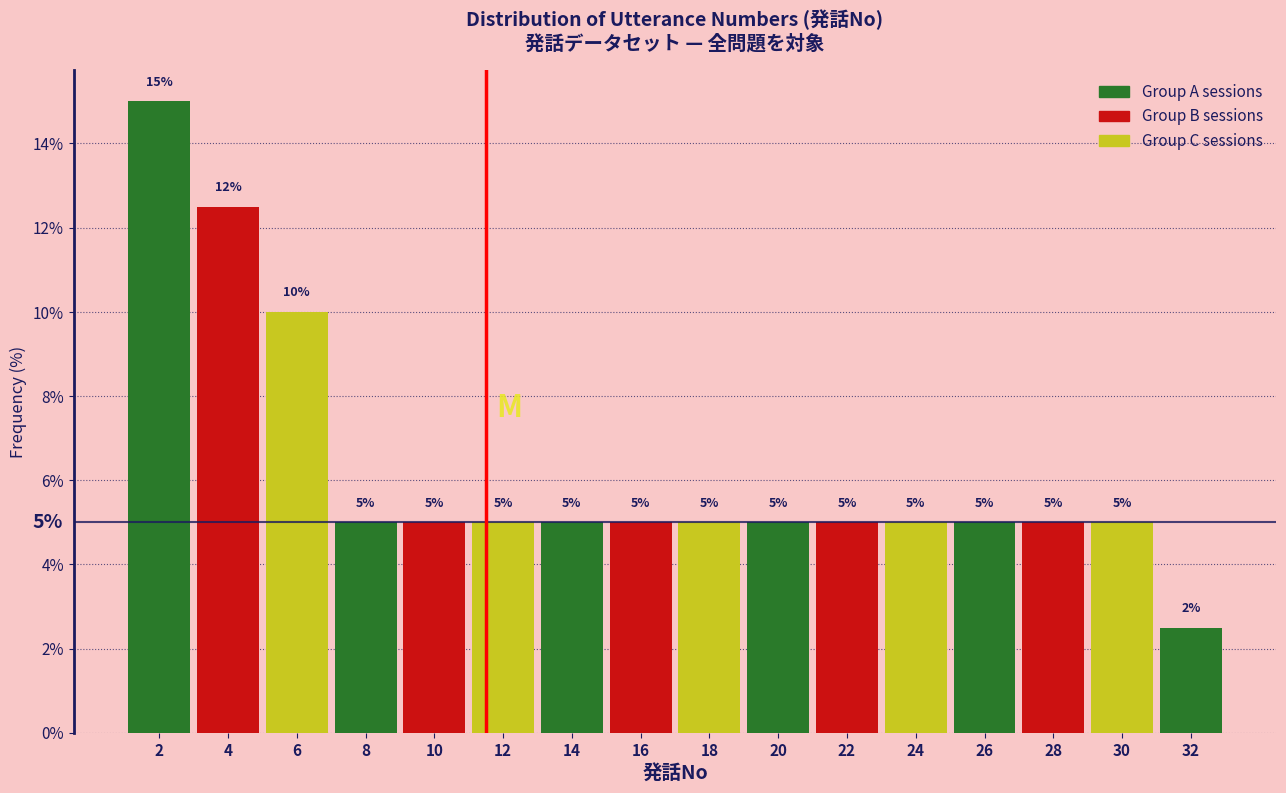

Over which range of the x-axis is the bar tallest?

1 to 3